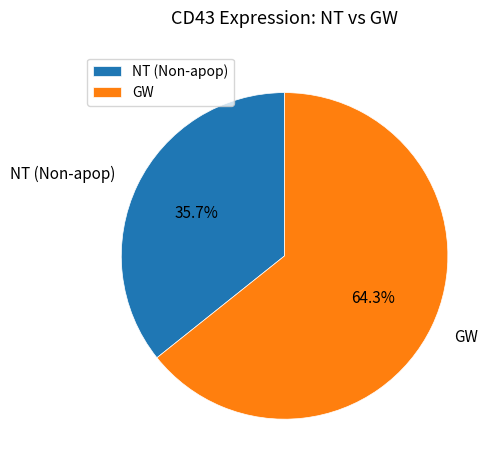

Is GW the majority of the pie?

Yes